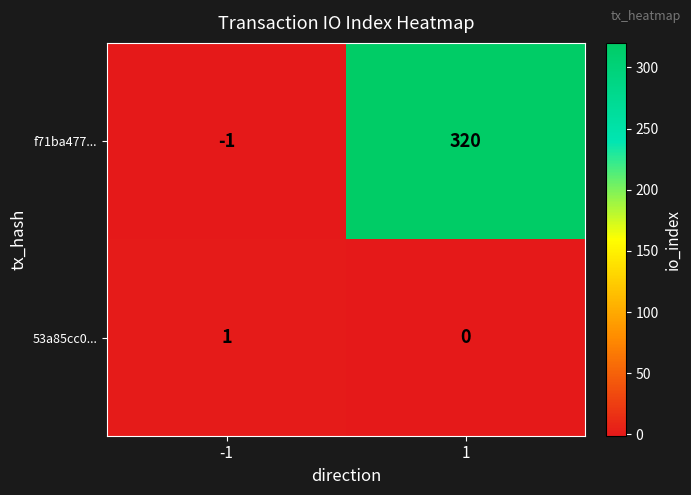

What is the average value of the f71ba477... series?

160